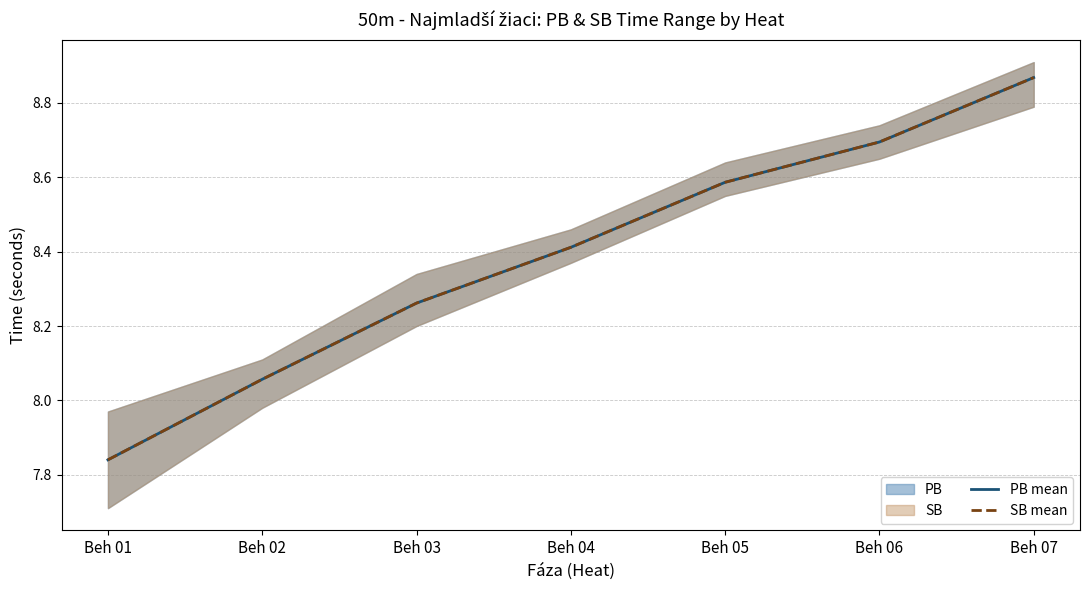

How many data points in SB mean are above 8?

6